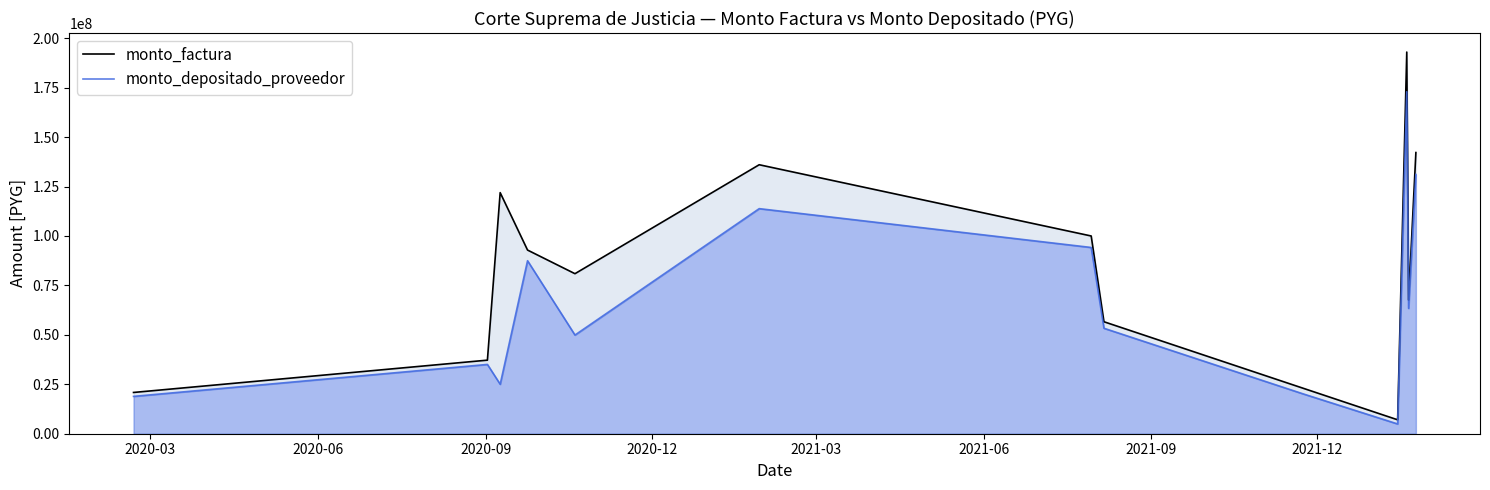

What is the label of the 3rd point from the left?

2020-09